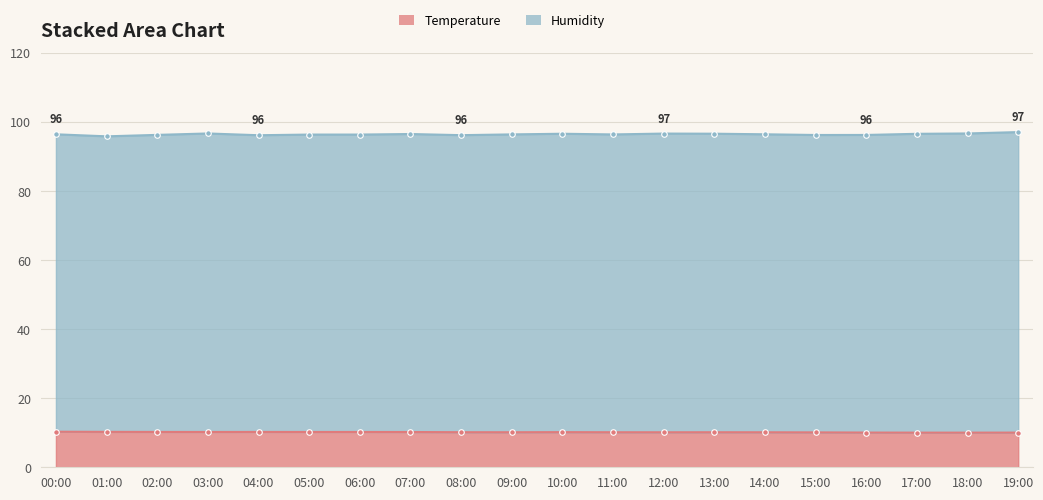

Rank the categories by value from lowest to highest.

17:00, 18:00, 19:00, 16:00, 15:00, 12:00, 14:00, 09:00, 11:00, 13:00, 08:00, 10:00, 07:00, 03:00, 05:00, 06:00, 02:00, 04:00, 01:00, 00:00